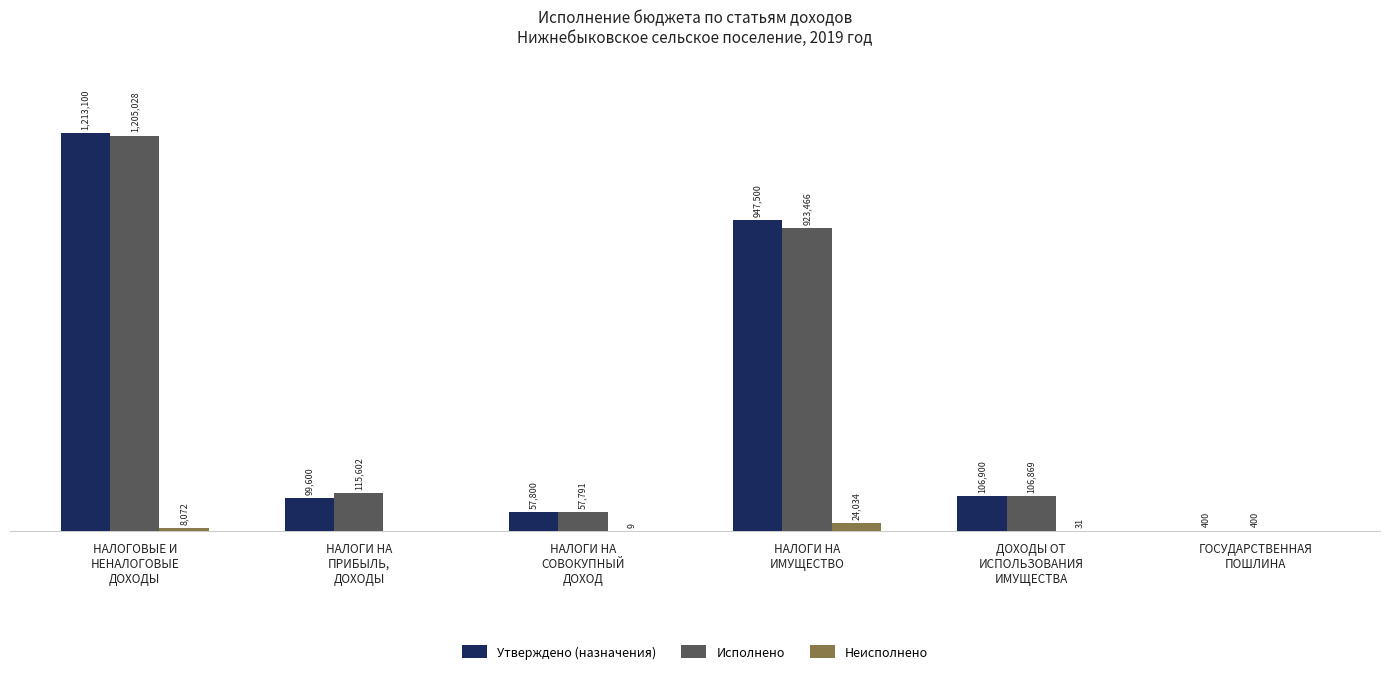

Reading left to right, transcribe all the data shown in this chart.

Утверждено (назначения): НАЛОГОВЫЕ И
НЕНАЛОГОВЫЕ
ДОХОДЫ=1213100.0	НАЛОГИ НА
ПРИБЫЛЬ,
ДОХОДЫ=99600.0	НАЛОГИ НА
СОВОКУПНЫЙ
ДОХОД=57800.0	НАЛОГИ НА
ИМУЩЕСТВО=947500.0	ДОХОДЫ ОТ
ИСПОЛЬЗОВАНИЯ
ИМУЩЕСТВА=106900.0	ГОСУДАРСТВЕННАЯ
ПОШЛИНА=400.0
Исполнено: НАЛОГОВЫЕ И
НЕНАЛОГОВЫЕ
ДОХОДЫ=1205027.8	НАЛОГИ НА
ПРИБЫЛЬ,
ДОХОДЫ=115602.1	НАЛОГИ НА
СОВОКУПНЫЙ
ДОХОД=57790.8	НАЛОГИ НА
ИМУЩЕСТВО=923465.9	ДОХОДЫ ОТ
ИСПОЛЬЗОВАНИЯ
ИМУЩЕСТВА=106868.9	ГОСУДАРСТВЕННАЯ
ПОШЛИНА=400.0
Неисполнено: НАЛОГОВЫЕ И
НЕНАЛОГОВЫЕ
ДОХОДЫ=8072.2	НАЛОГИ НА
ПРИБЫЛЬ,
ДОХОДЫ=0.0	НАЛОГИ НА
СОВОКУПНЫЙ
ДОХОД=9.2	НАЛОГИ НА
ИМУЩЕСТВО=24034.0	ДОХОДЫ ОТ
ИСПОЛЬЗОВАНИЯ
ИМУЩЕСТВА=31.1	ГОСУДАРСТВЕННАЯ
ПОШЛИНА=0.0